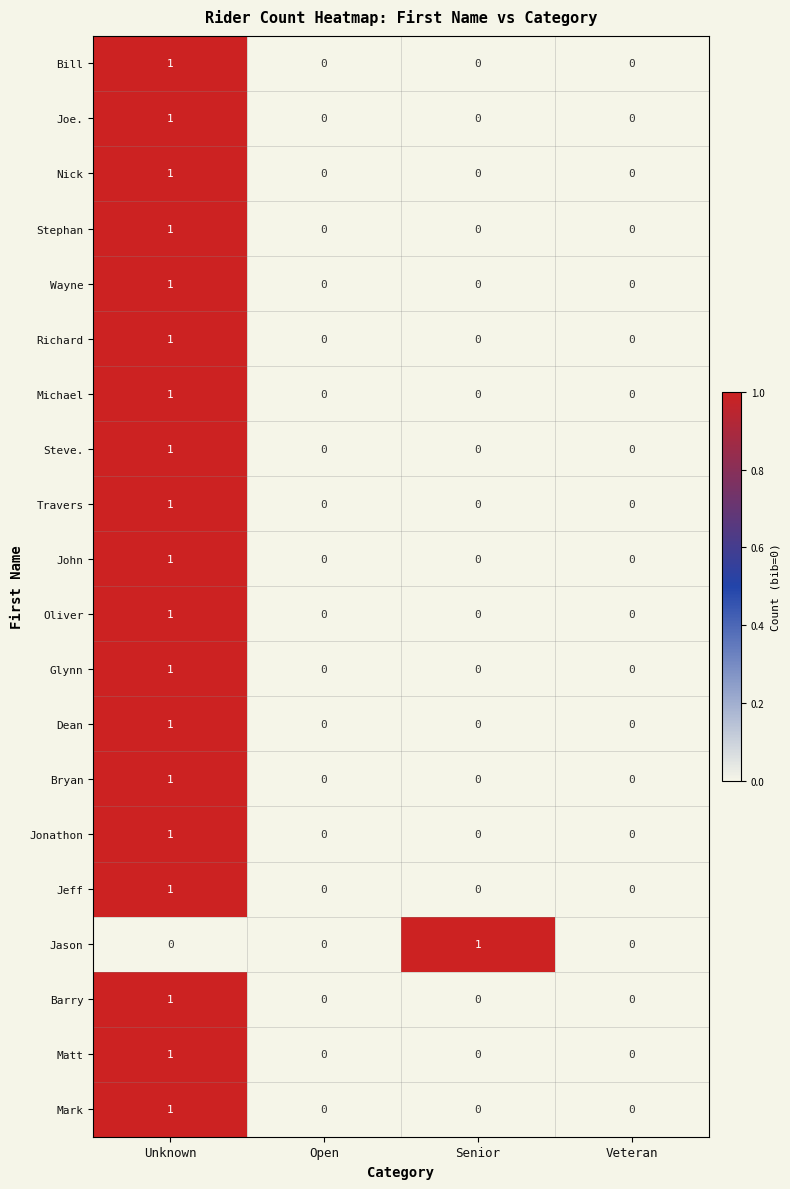

Count the Stephan values in the range 0 to 1.

4